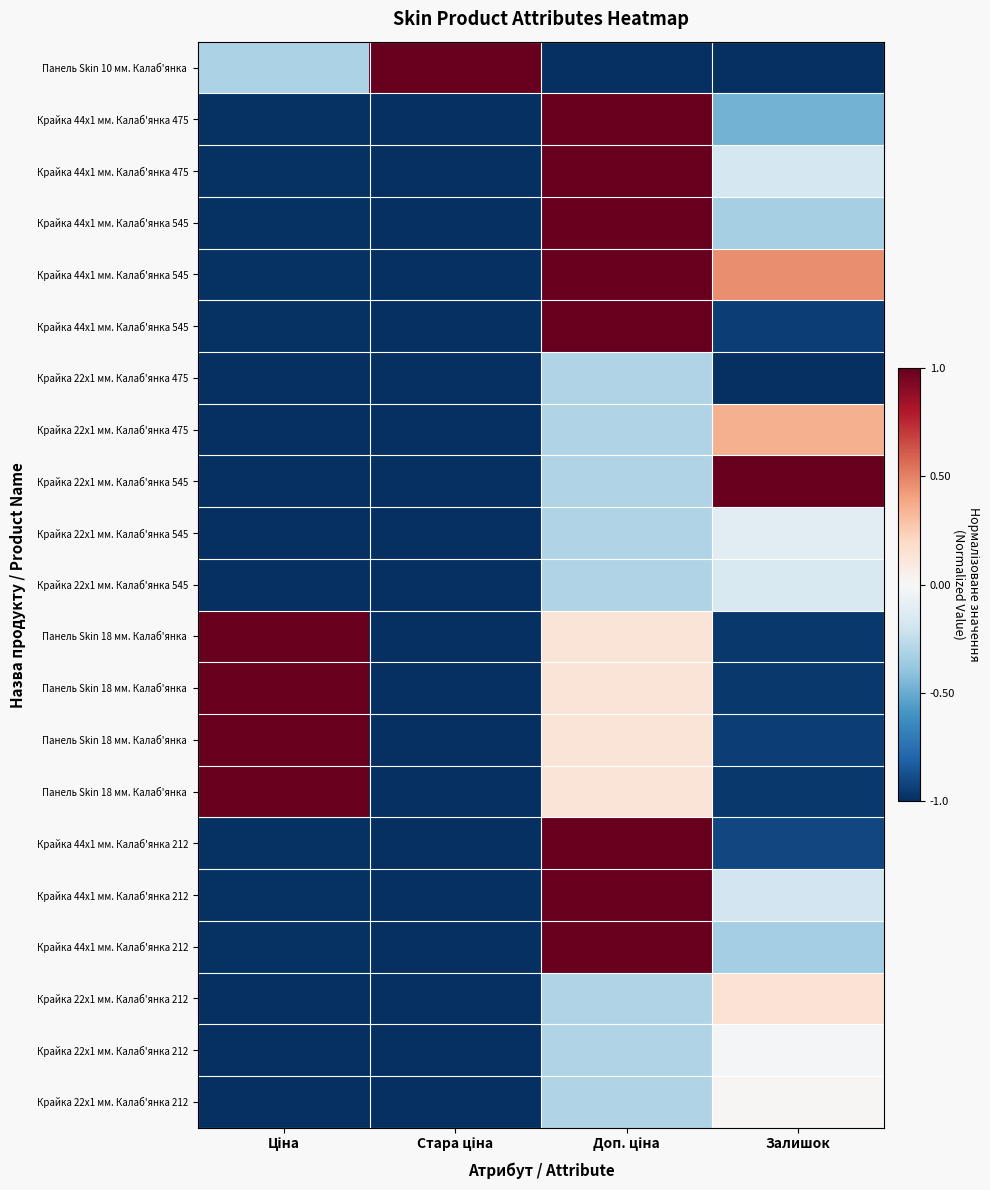

What is the greatest value displayed?

1.0